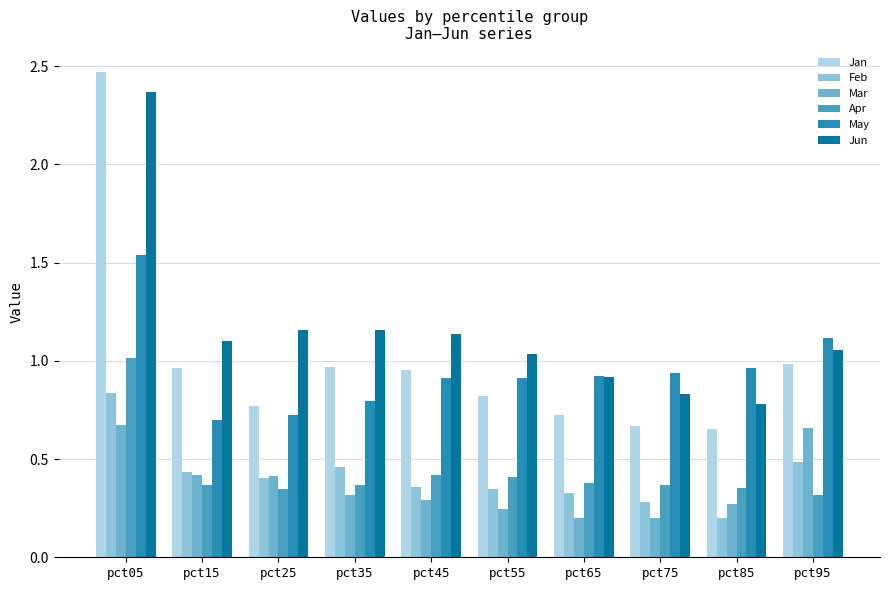

Which series changed the most between pct05 and pct65?

Jan